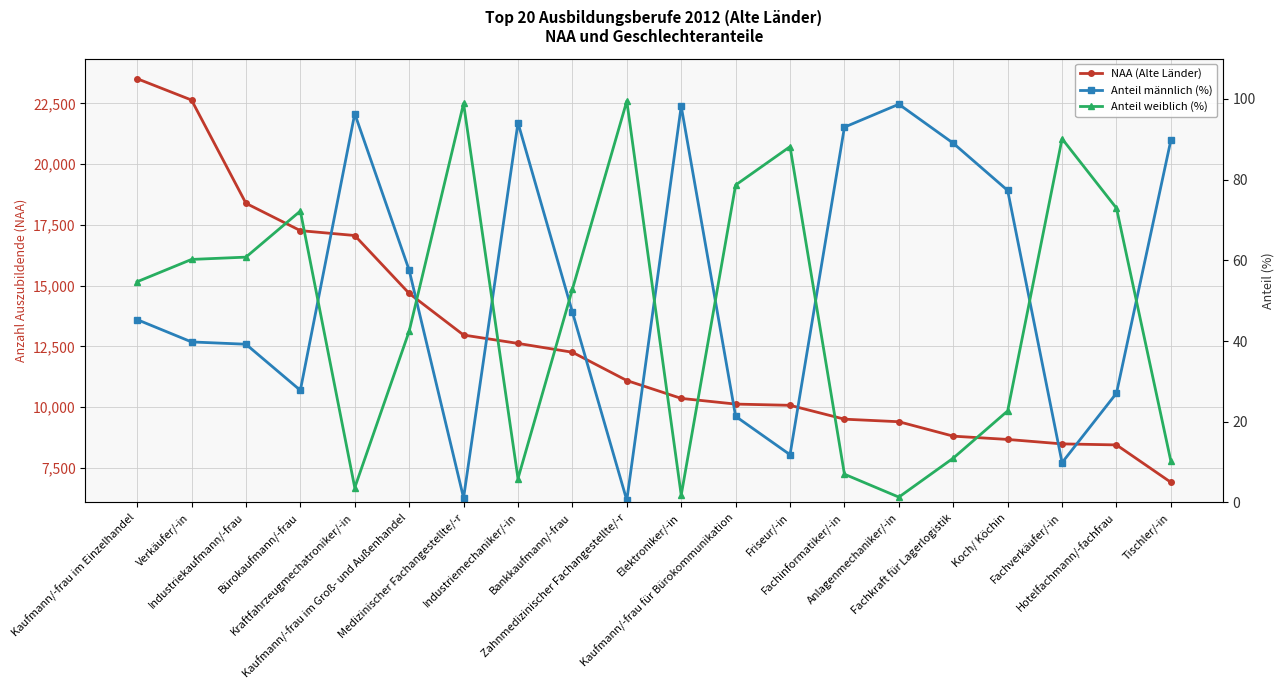

Reading left to right, list all the values displayed in this chart.

NAA (Alte Länder): Kaufmann/-frau im Einzelhandel=23517.0	Verkäufer/-in=22638.0	Industriekaufmann/-frau=18390.0	Bürokaufmann/-frau=17265.0	Kraftfahrzeugmechatroniker/-in=17064.0	Kaufmann/-frau im Groß- und Außenhandel=14682.0	Medizinischer Fachangestellte/-r=12969.0	Industriemechaniker/-in=12624.0	Bankkaufmann/-frau=12261.0	Zahnmedizinischer Fachangestellte/-r=11097.0	Elektroniker/-in=10362.0	Kaufmann/-frau für Bürokommunikation=10128.0	Friseur/-in=10077.0	Fachinformatiker/-in=9507.0	Anlagenmechaniker/-in=9402.0	Fachkraft für Lagerlogistik=8808.0	Koch/ Köchin=8673.0	Fachverkäufer/-in=8490.0	Hotelfachmann/-fachfrau=8448.0	Tischler/-in=6909.0
Anteil männlich (%): Kaufmann/-frau im Einzelhandel=45.3	Verkäufer/-in=39.8	Industriekaufmann/-frau=39.2	Bürokaufmann/-frau=27.8	Kraftfahrzeugmechatroniker/-in=96.3	Kaufmann/-frau im Groß- und Außenhandel=57.6	Medizinischer Fachangestellte/-r=1.1	Industriemechaniker/-in=94.1	Bankkaufmann/-frau=47.2	Zahnmedizinischer Fachangestellte/-r=0.6	Elektroniker/-in=98.2	Kaufmann/-frau für Bürokommunikation=21.4	Friseur/-in=11.8	Fachinformatiker/-in=93.0	Anlagenmechaniker/-in=98.7	Fachkraft für Lagerlogistik=89.0	Koch/ Köchin=77.3	Fachverkäufer/-in=9.9	Hotelfachmann/-fachfrau=27.1	Tischler/-in=89.8
Anteil weiblich (%): Kaufmann/-frau im Einzelhandel=54.7	Verkäufer/-in=60.2	Industriekaufmann/-frau=60.8	Bürokaufmann/-frau=72.2	Kraftfahrzeugmechatroniker/-in=3.7	Kaufmann/-frau im Groß- und Außenhandel=42.4	Medizinischer Fachangestellte/-r=98.9	Industriemechaniker/-in=5.9	Bankkaufmann/-frau=52.8	Zahnmedizinischer Fachangestellte/-r=99.5	Elektroniker/-in=1.8	Kaufmann/-frau für Bürokommunikation=78.7	Friseur/-in=88.2	Fachinformatiker/-in=7.0	Anlagenmechaniker/-in=1.3	Fachkraft für Lagerlogistik=11.0	Koch/ Köchin=22.7	Fachverkäufer/-in=90.1	Hotelfachmann/-fachfrau=72.9	Tischler/-in=10.2